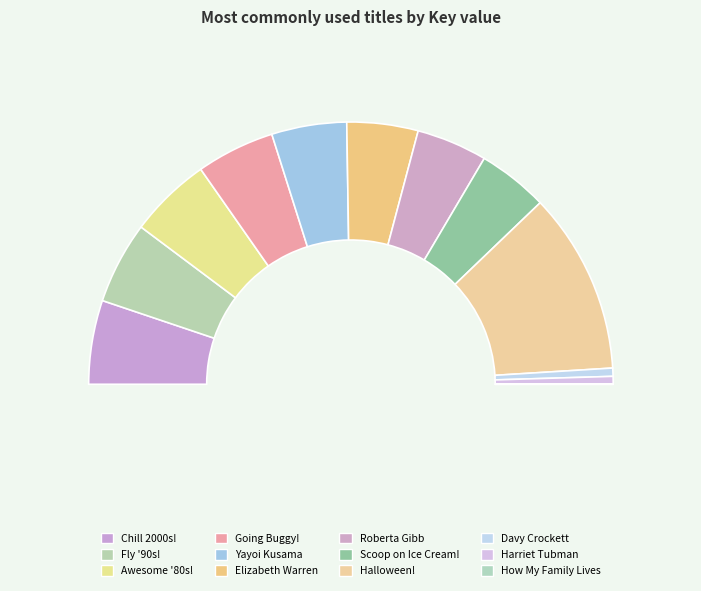

True or false: Elizabeth Warren's Big, Bold Plans accounts for 9% of the total.

True